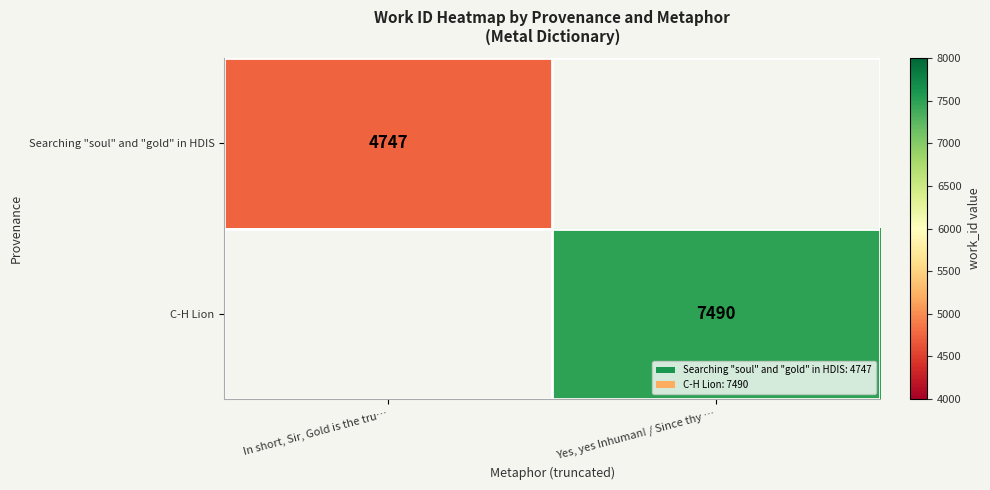

Which has a higher value, In short, Sir, Gold is the tru… or Yes, yes Inhuman! / Since thy …?

Yes, yes Inhuman! / Since thy …